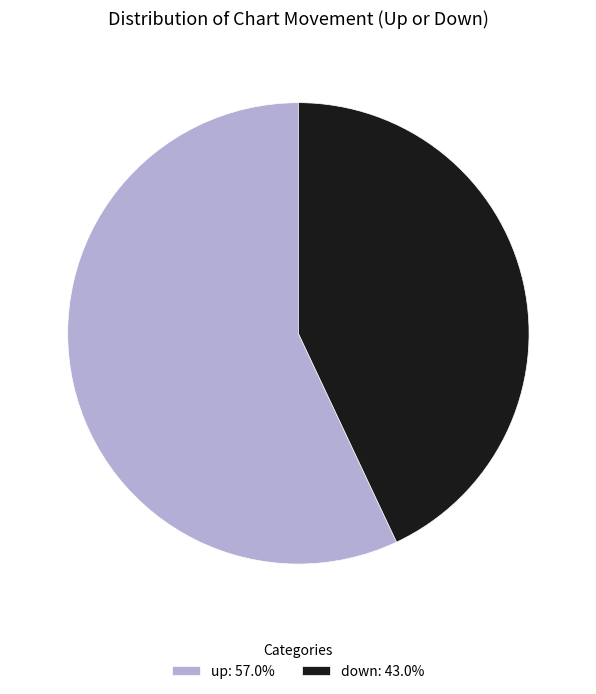

Does any single category account for the majority?

Yes